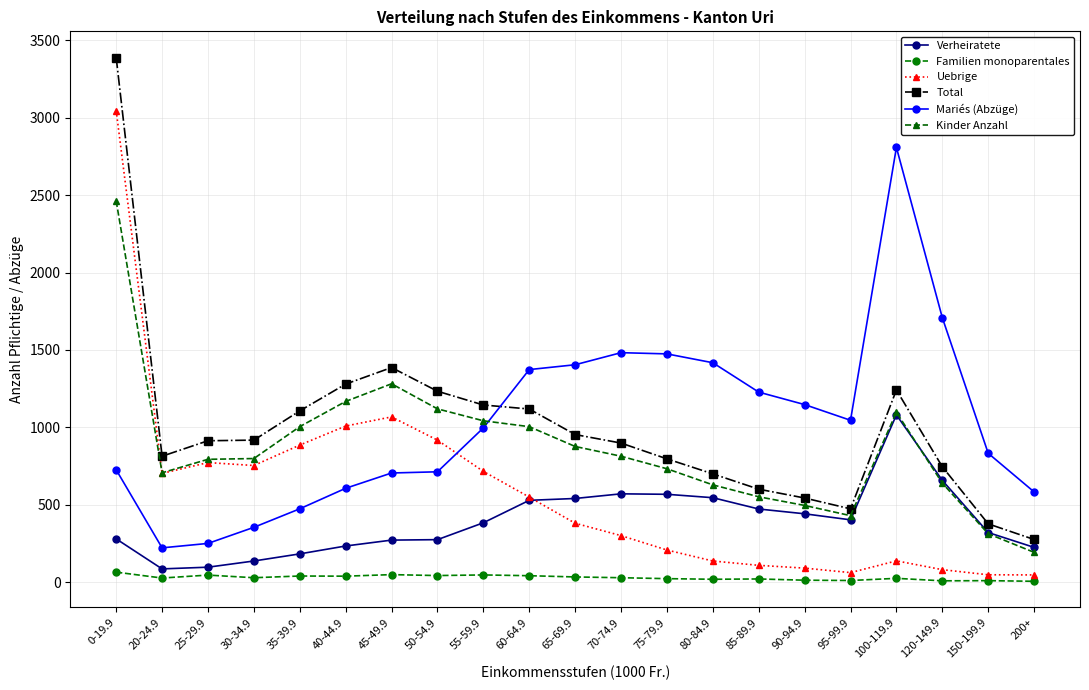

The value of Verheiratete at 45-49.9 is 271.0. True or false?

True